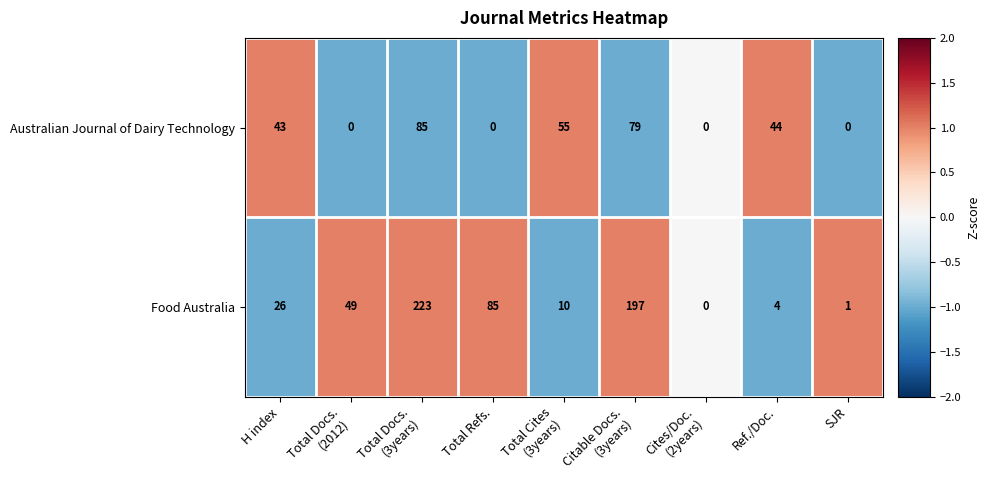

At which label is Food Australia closest to 111?

Total Refs.